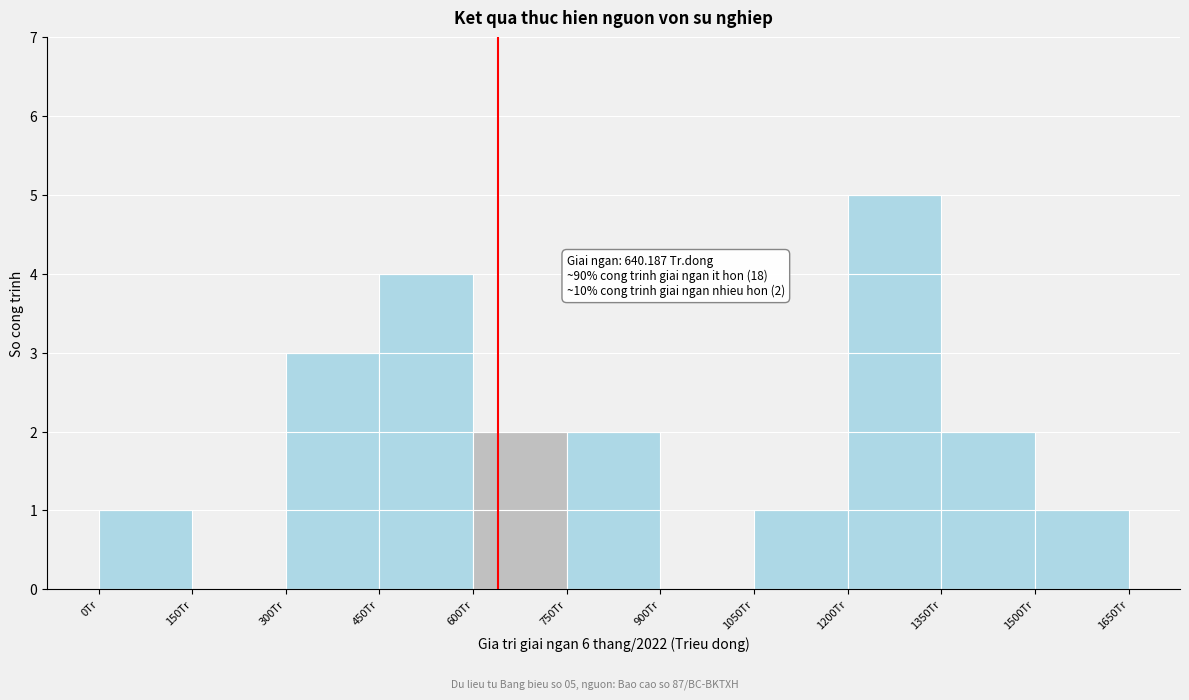

Over which range of the x-axis is the bar tallest?

1200 to 1350